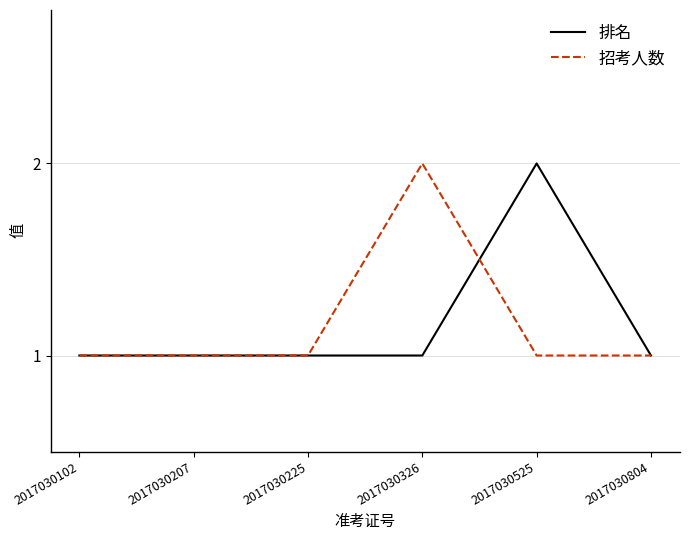

Between 2017030102 and 2017030525, which series saw the biggest shift?

排名